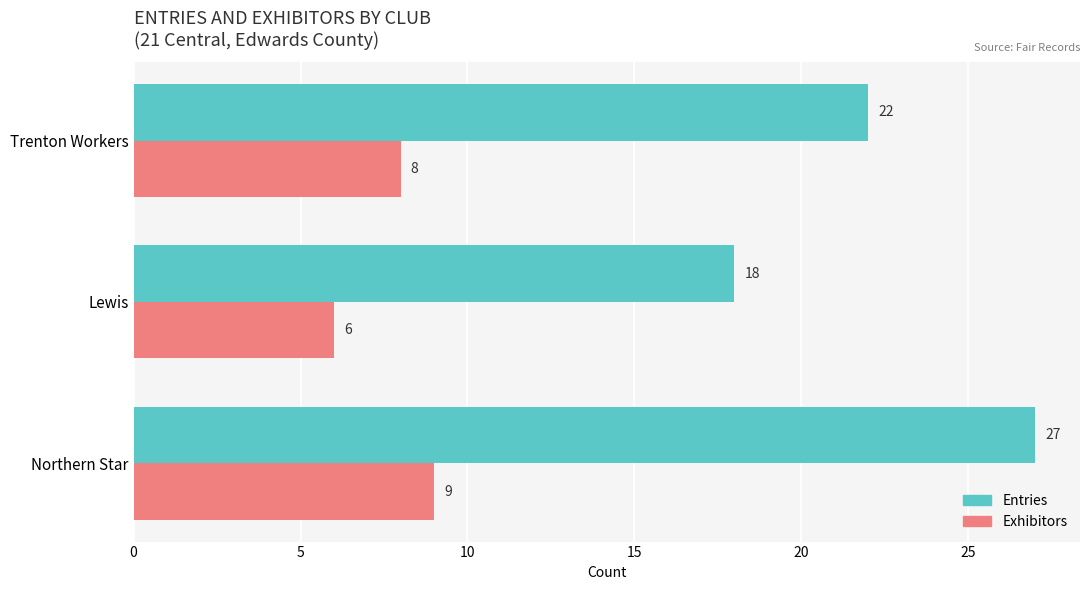

True or false: Entries has a value of 30 at Trenton Workers.

False